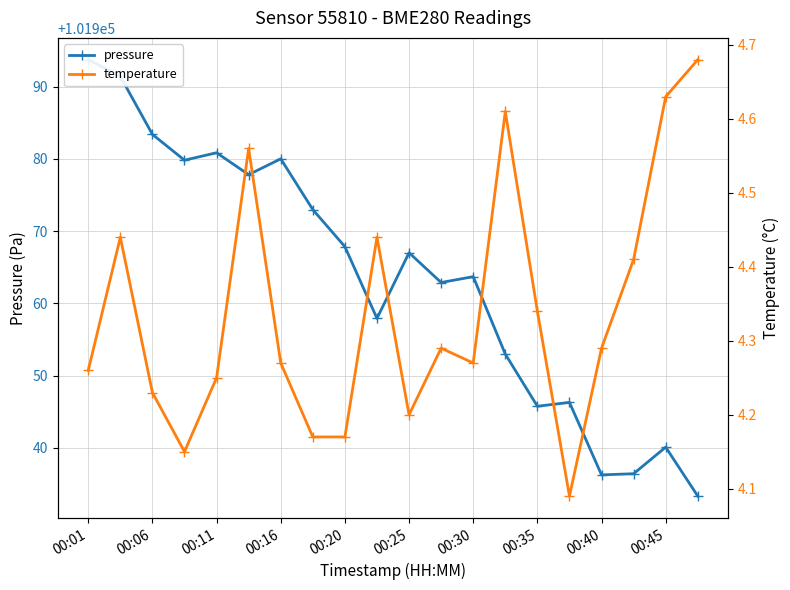

Where is pressure nearest to the value 101963?

11